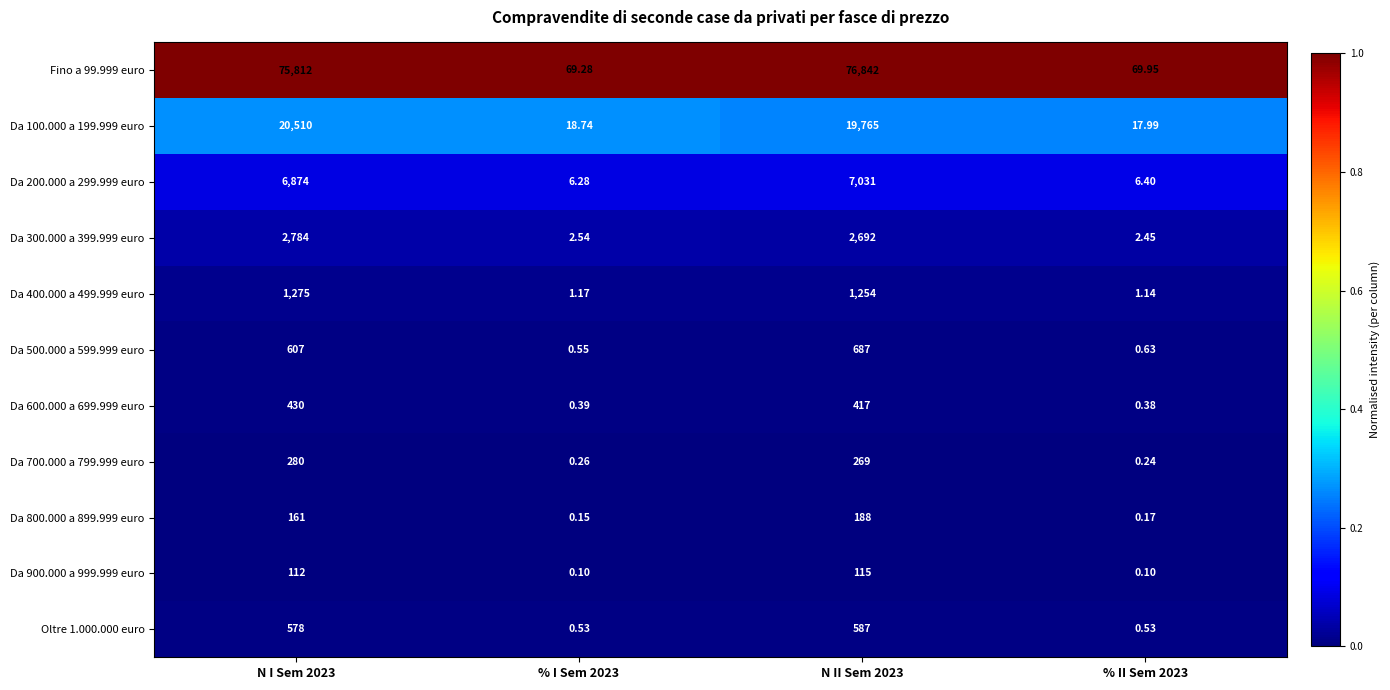

Is the value of Da 600.000 a 699.999 euro at N I Sem 2023 greater than the value of Da 100.000 a 199.999 euro at N I Sem 2023?

No